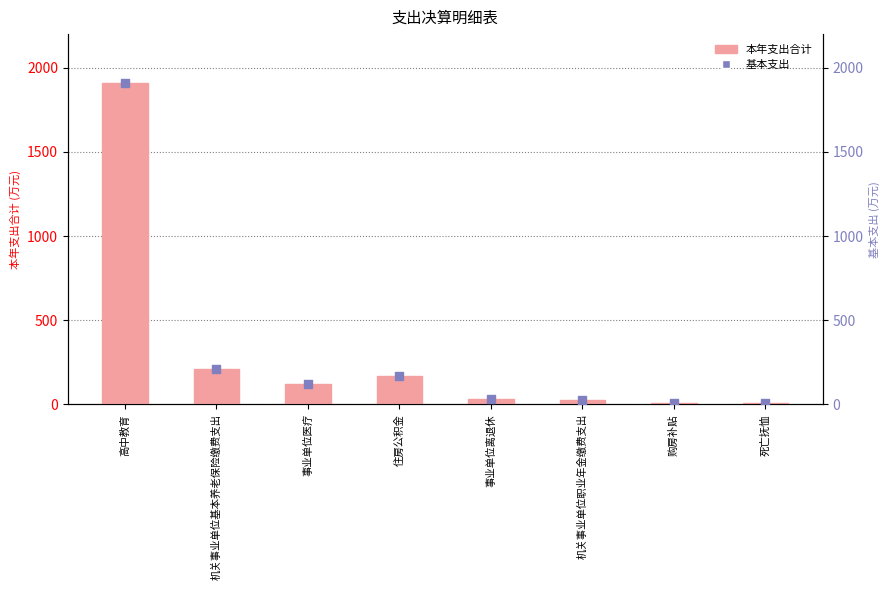

Which series reaches the minimum Y coordinate?

本年支出合计